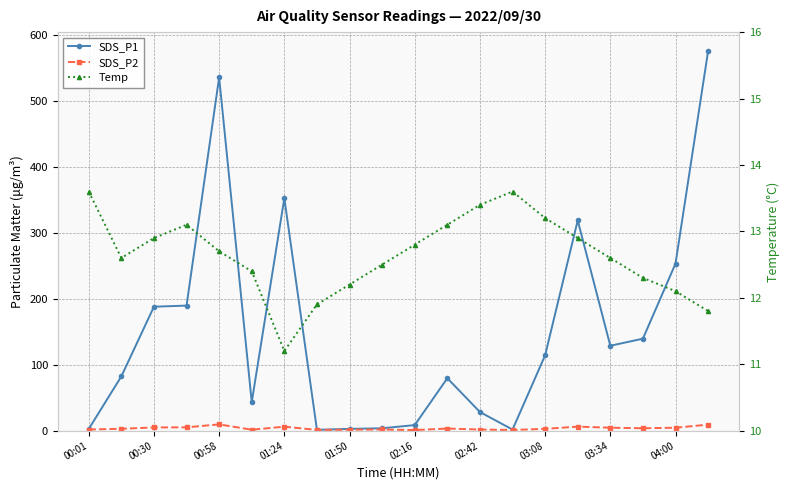

Which series changed the most between 02:16 and 04:00?

SDS_P1